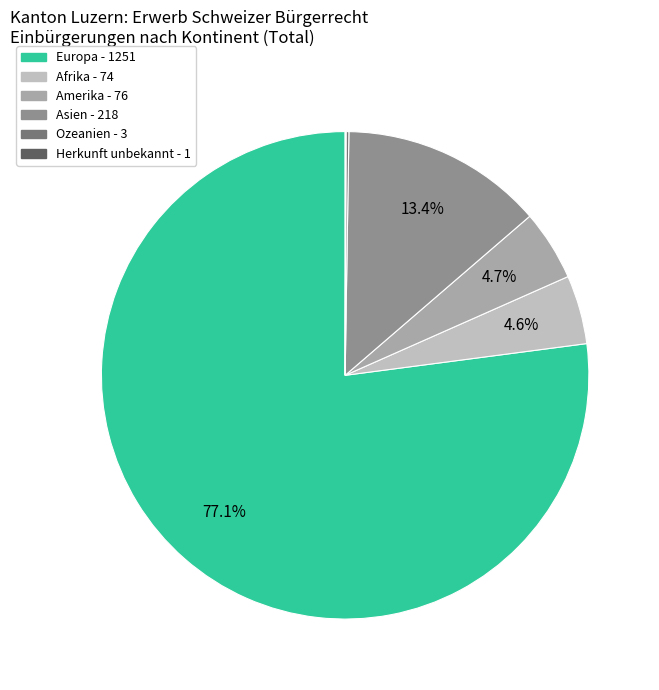

What is the majority slice?

Europa